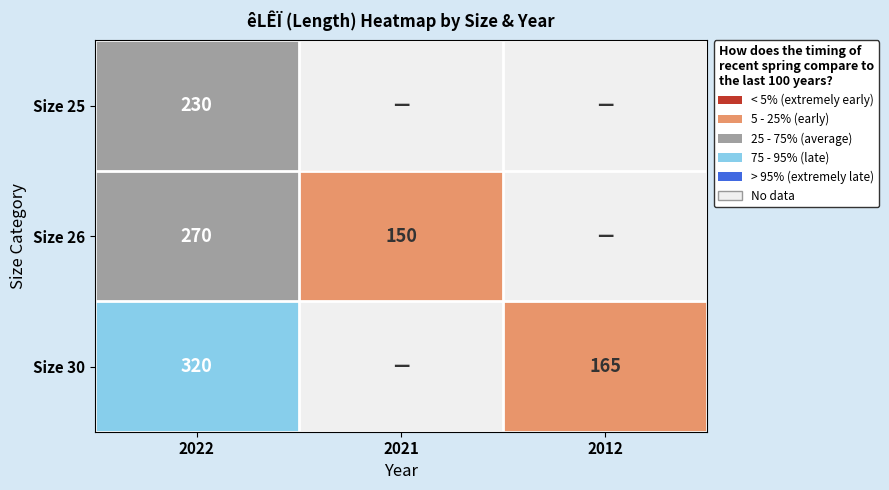

Which has a higher value, 2021 or 2012?

2021